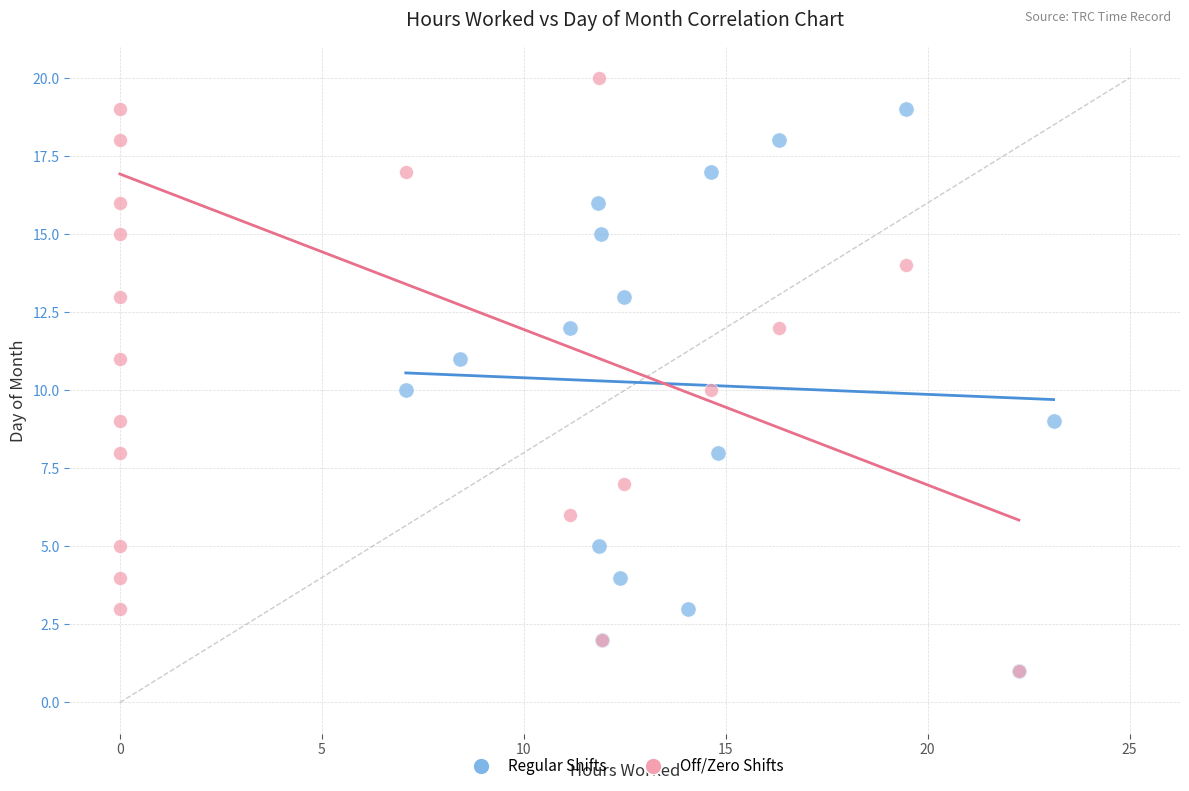

Which series contains the highest Y value?

Off/Zero Shifts